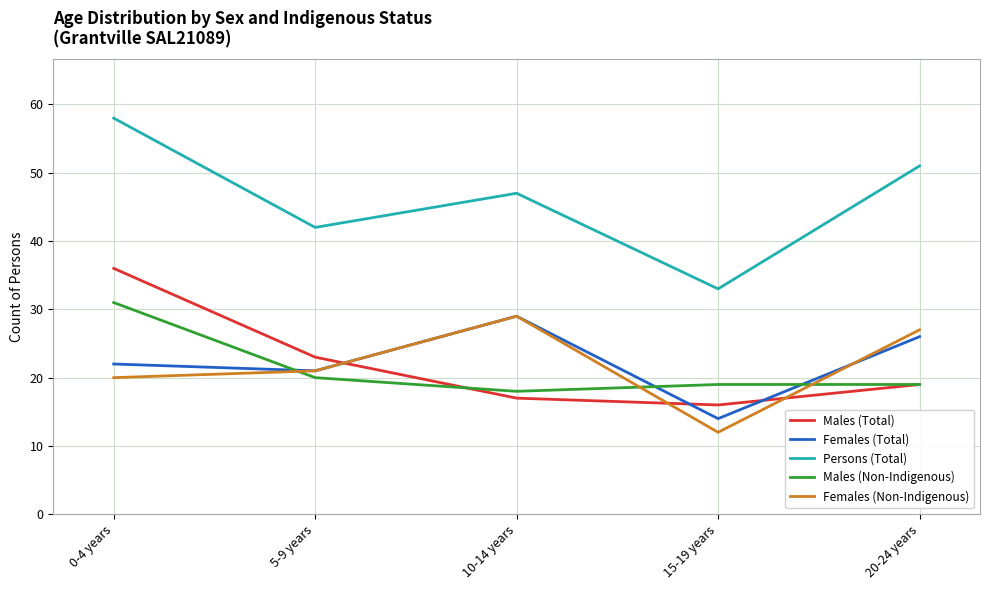

Which series has the largest range (max minus min)?

Persons (Total)